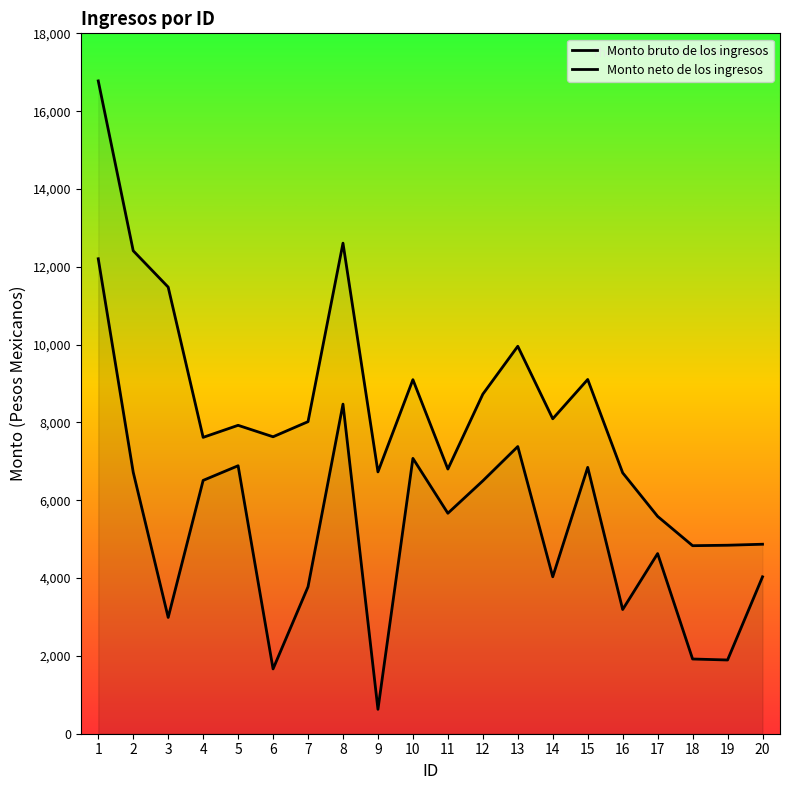

True or false: Monto bruto de los ingresos and Monto neto de los ingresos cross at least once.

False